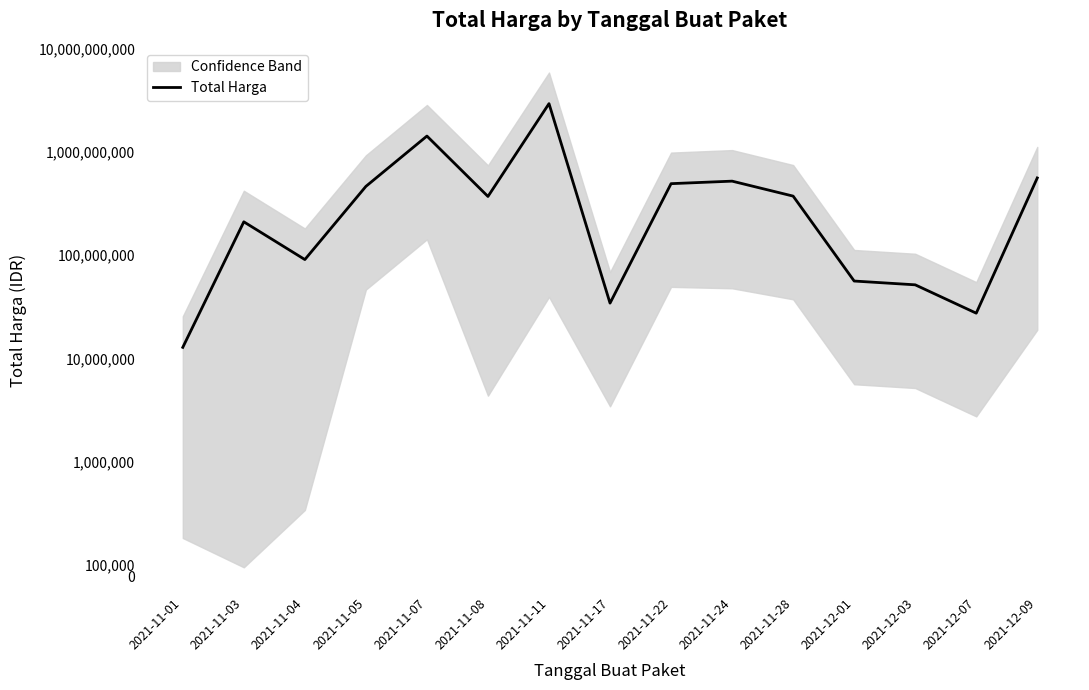

What is the minimum value shown in the chart?

12787500